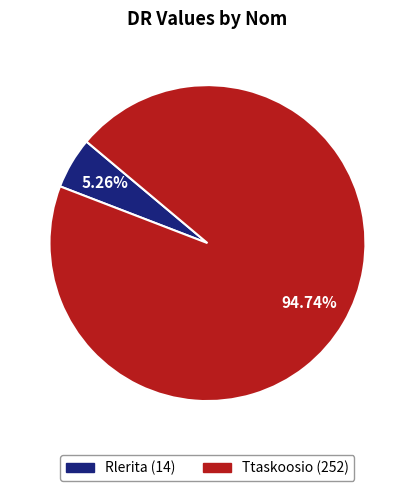

Combined, what portion of the pie is Rlerita and Ttaskoosio?

100.0%